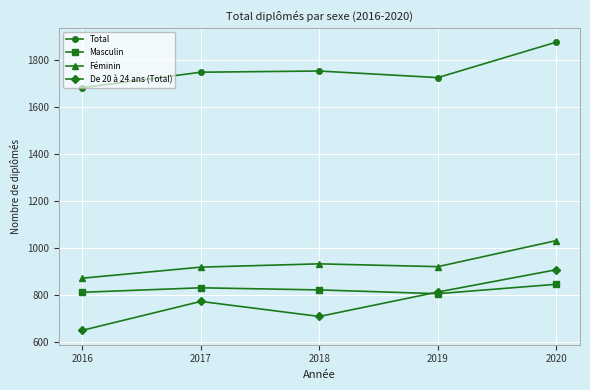

The Masculin series shows 805 at 2019. True or false?

True